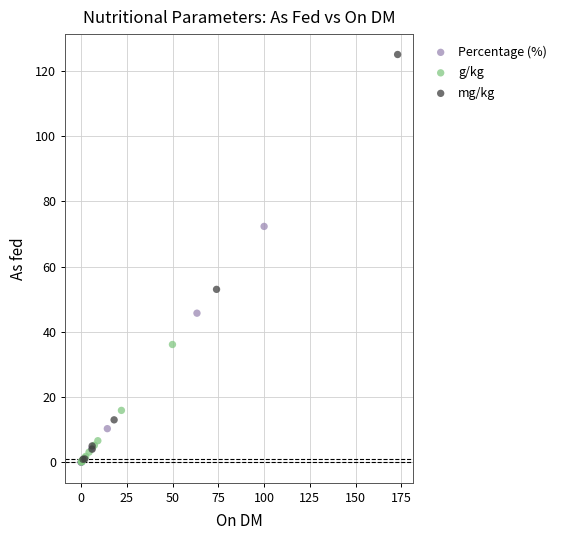

Which series reaches the maximum Y coordinate?

mg/kg